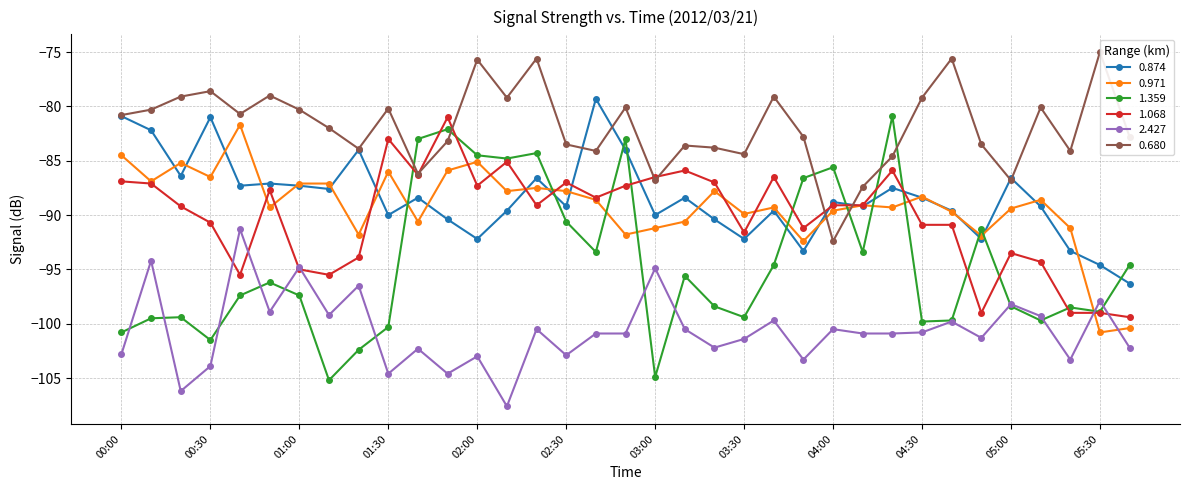

Where does the 1.359 series first go above -97?

00:50